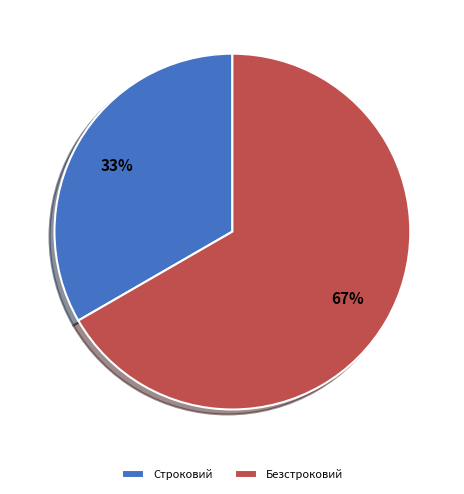

To the nearest percent, what is the average slice percentage?

50%